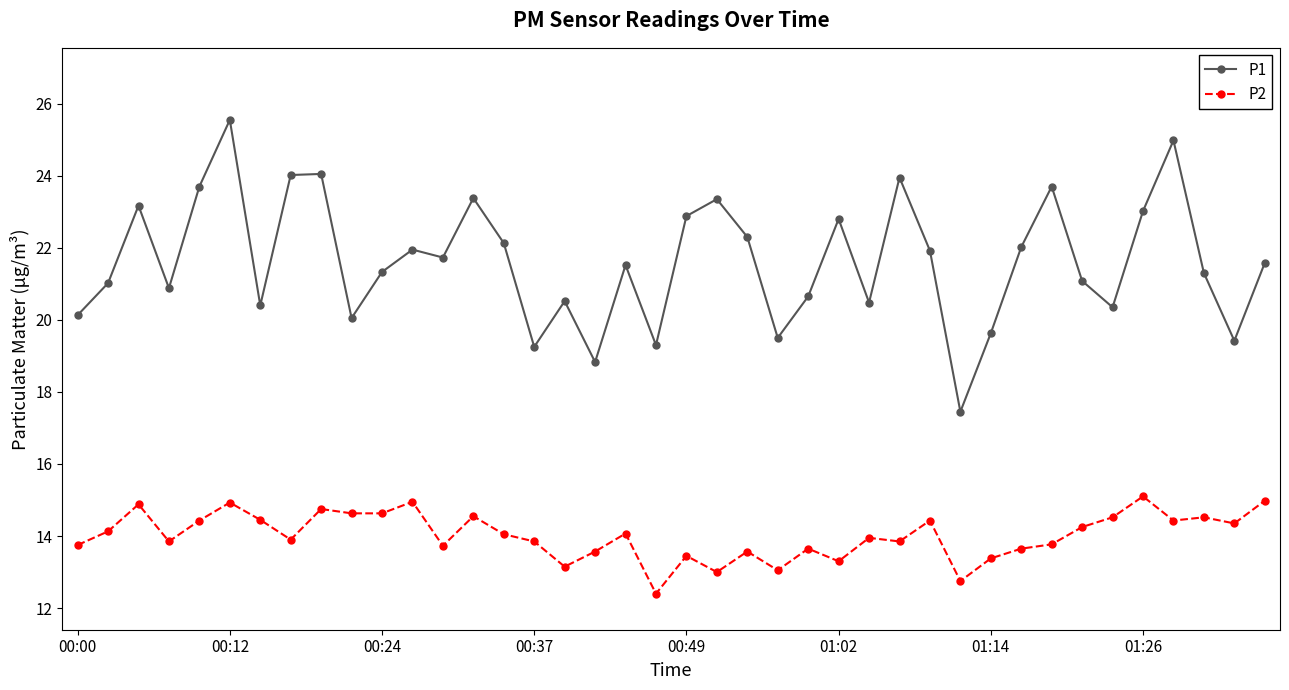

List the series in order of their peak value, highest first.

P1, P2